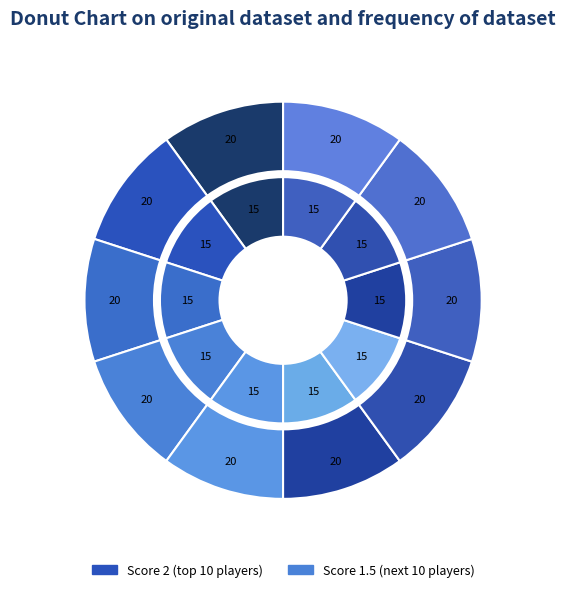

Do 7 and 8 together represent more than half of the pie?

No